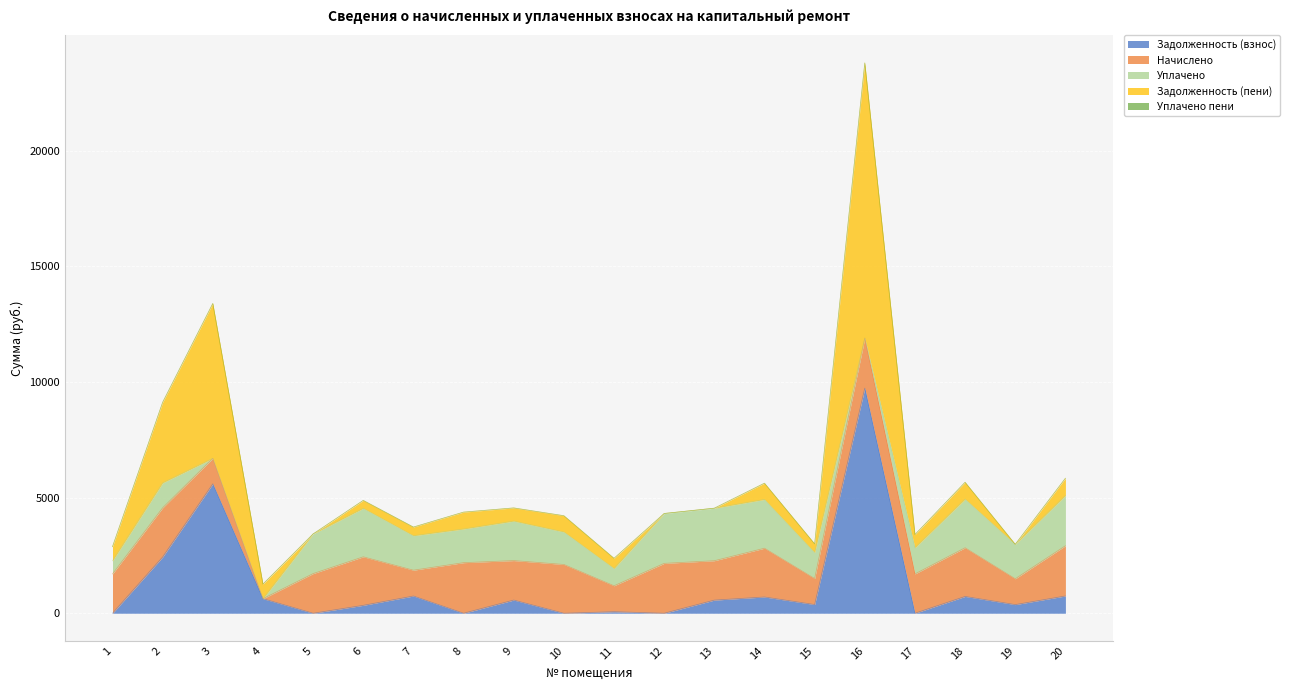

Reading left to right, list all the values displayed in this chart.

Задолженность (взнос): 0.0	2432.8	5595.5	629.4	0.0	342.2	744.8	0.1	570.3	0.0	66.8	0.0	567.8	703.0	375.5	9734.0	0.7	726.6	373.1	746.6
Начислено: 1699.7	2127.4	1102.4	0.0	1714.5	2097.9	1117.2	2186.4	1707.1	2109.0	1120.9	2156.9	1703.4	2109.0	1124.5	2164.3	1699.7	2105.3	1117.2	2171.6
Уплачено: 566.6	1078.3	0.0	0.0	1714.5	2097.9	1489.6	1457.6	1707.1	1406.0	747.2	2156.9	2271.2	2109.0	1124.5	0.0	1133.1	2105.3	1489.6	2171.6
Задолженность (пени): 612.9	3481.9	6697.9	629.4	0.0	342.2	372.4	728.9	570.3	703.0	440.5	0.0	0.0	703.0	375.5	11898.3	567.2	726.6	0.7	746.6
Уплачено пени: 0.0	0.0	0.0	0.0	0.0	0.0	4.4	0.0	0.0	0.0	0.0	0.0	0.0	0.0	0.0	0.0	0.0	0.0	0.0	0.0